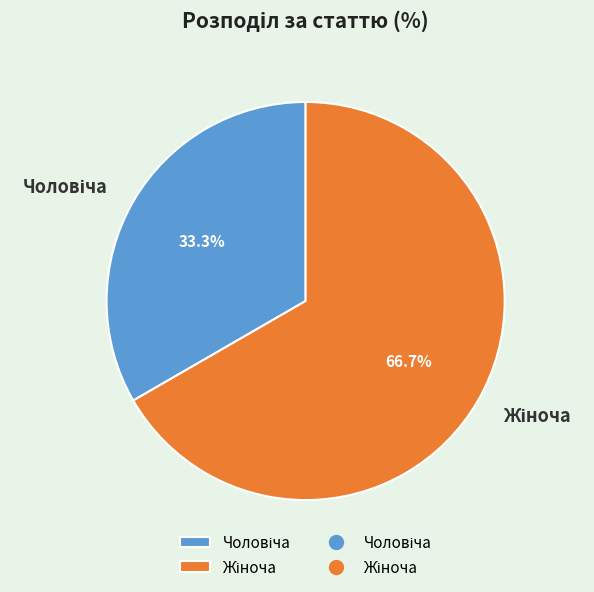

Is there any slice that represents more than half of the pie?

Yes